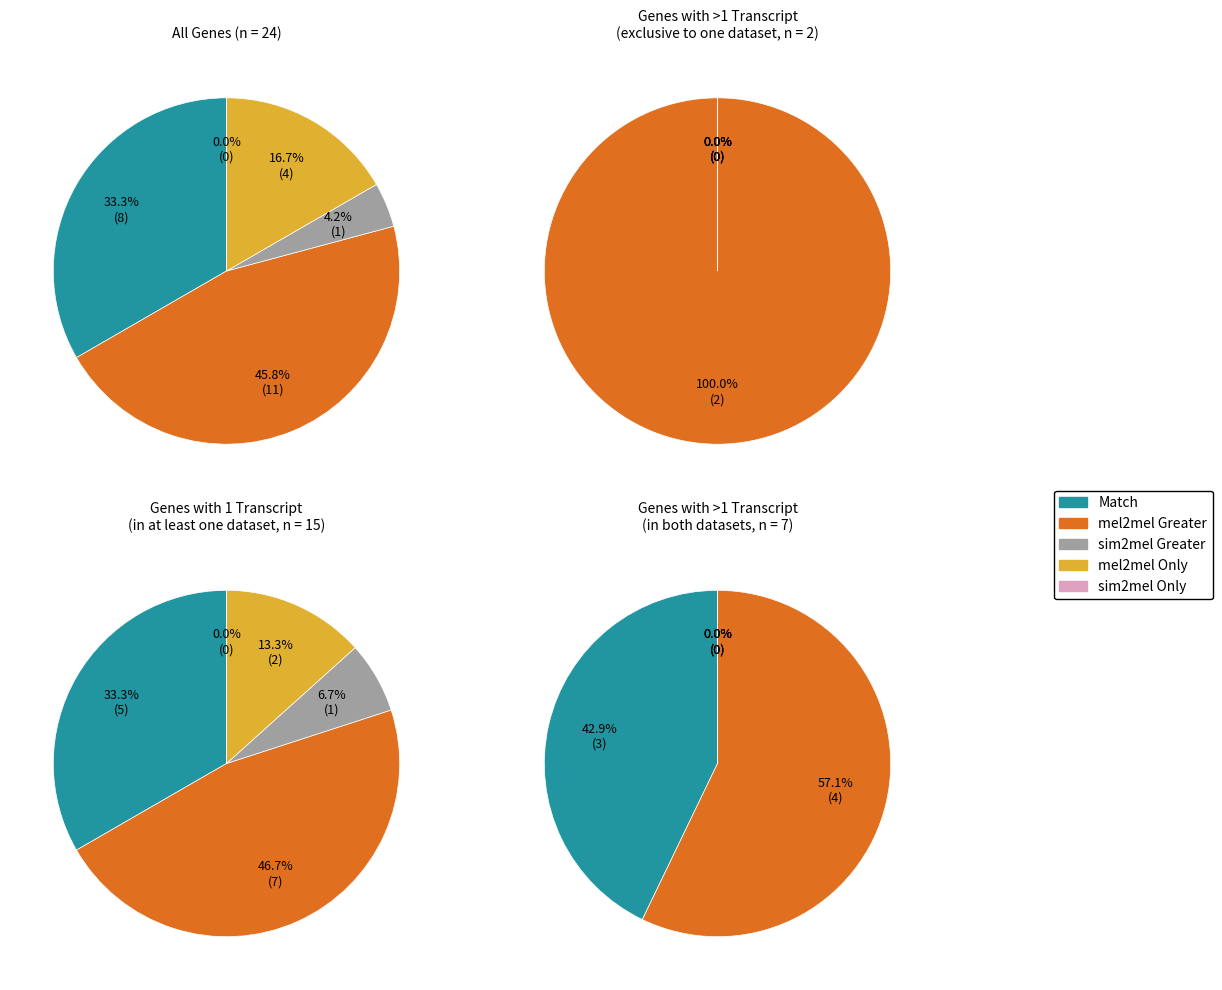

To the nearest percent, what is the combined percentage of 1 and 2?

38%